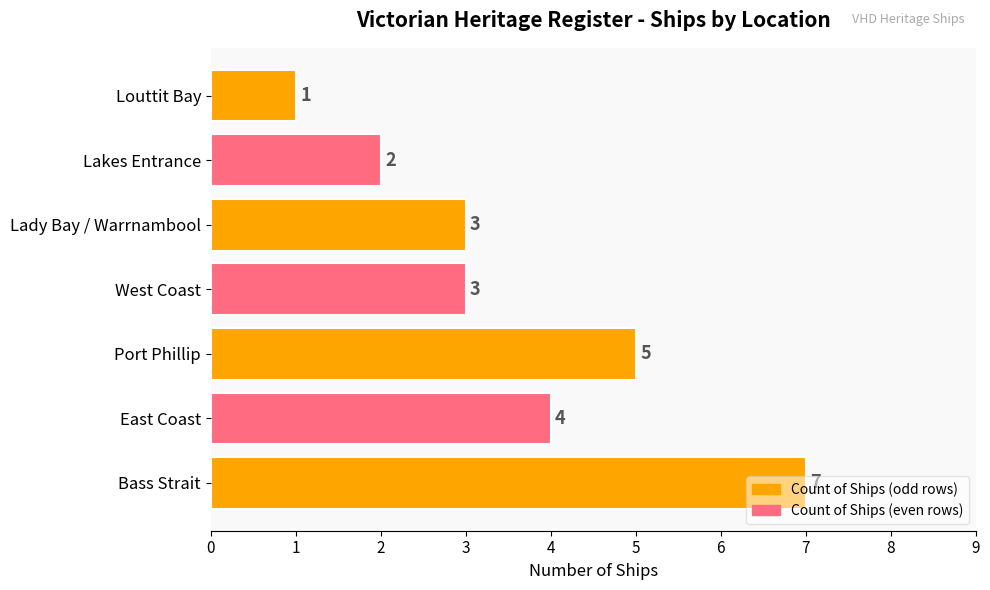

Is it true that the value at Louttit Bay is 1?

True